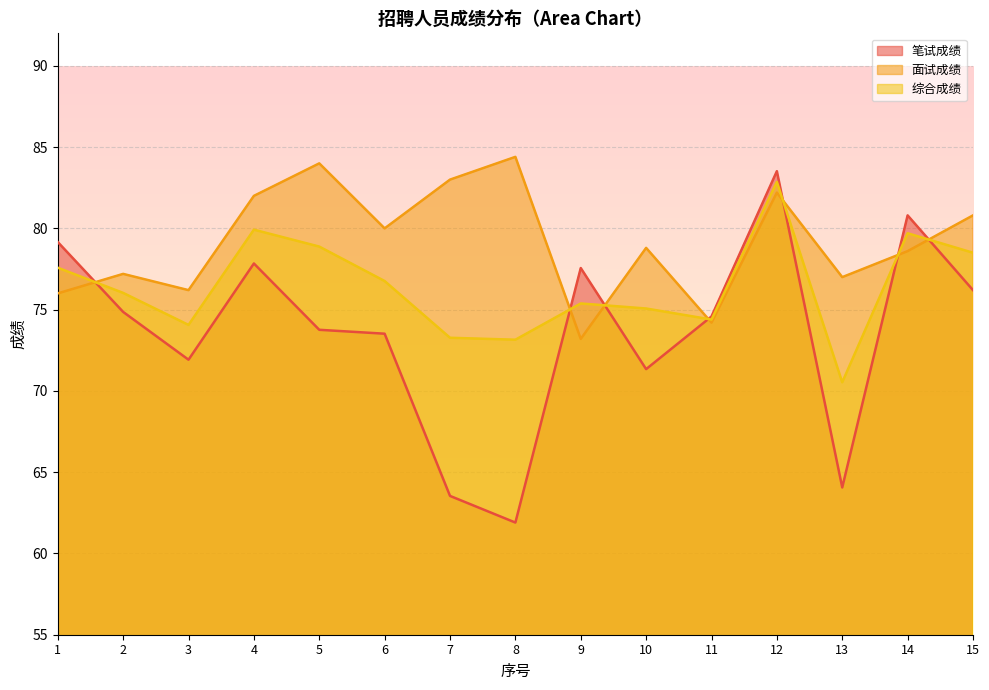

At which category is the sum across all series the highest?

12